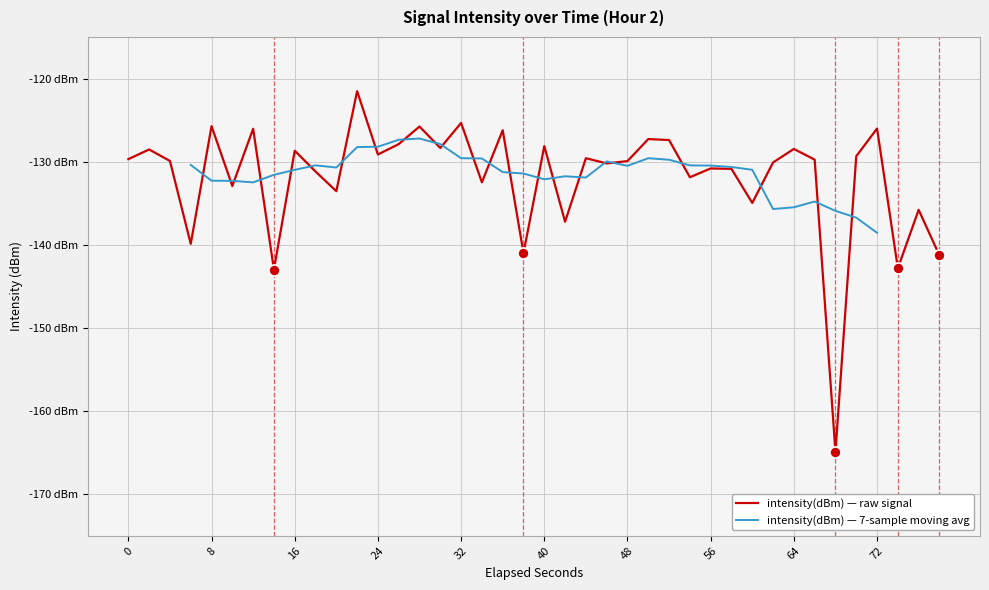

How many points are higher than both their immediate neighbors (excluding endpoints)?

15